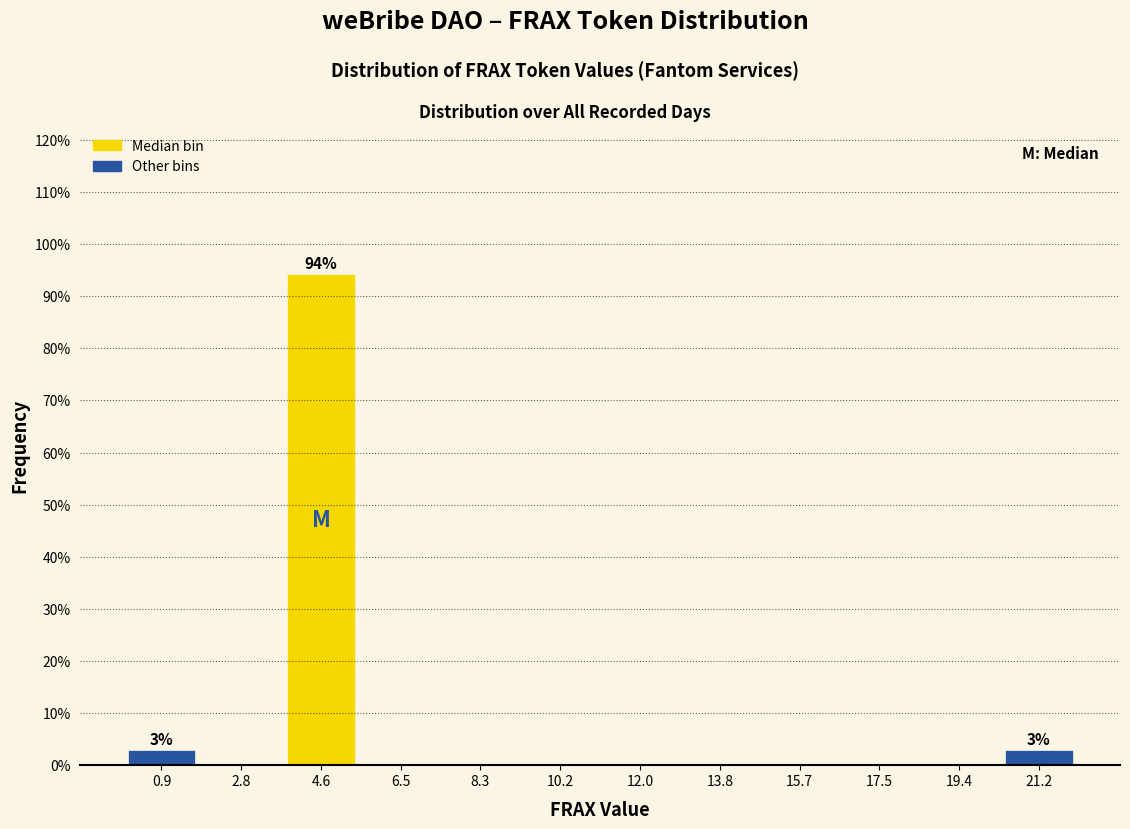

Over which range of the x-axis is the bar tallest?

3.6 to 5.6